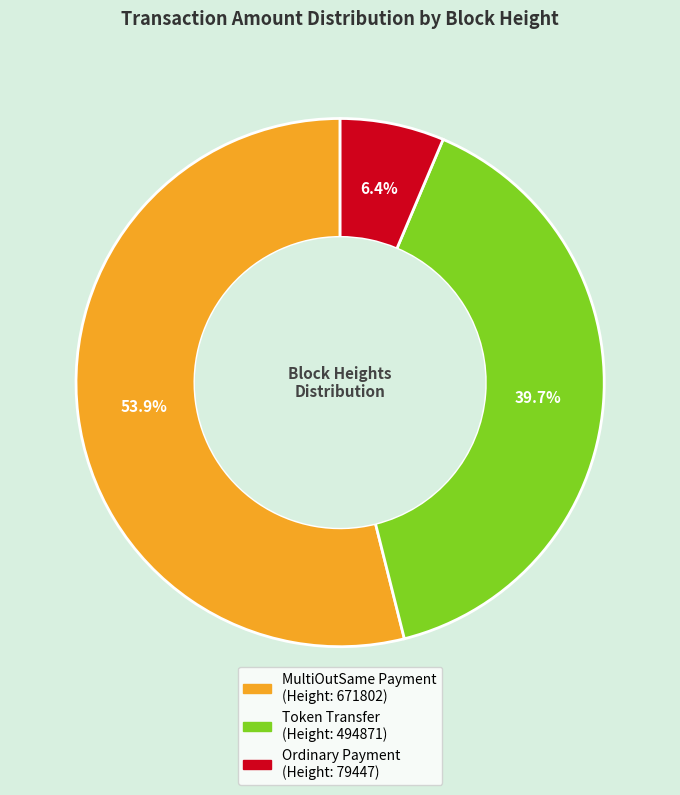

Does any single category account for the majority?

Yes